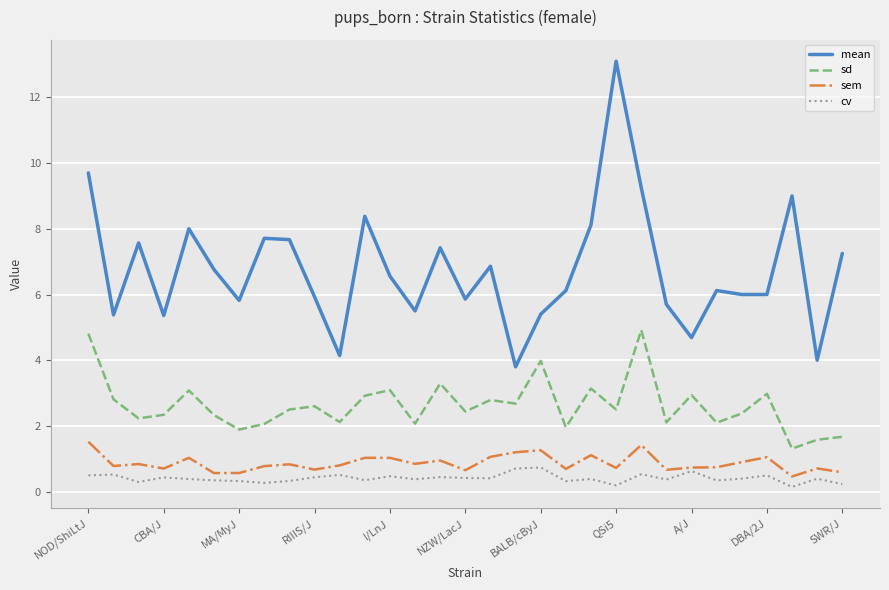

List the series in order of their peak value, highest first.

mean, sd, sem, cv